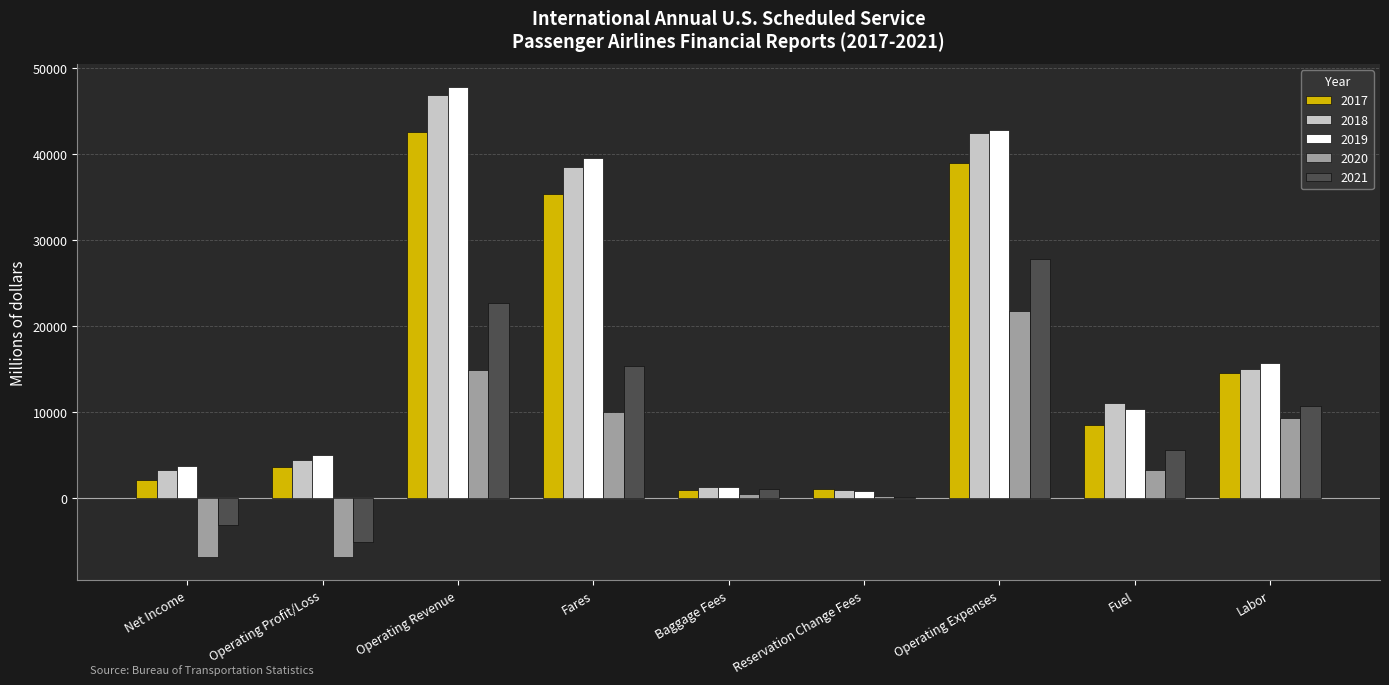

Which series has the largest range (max minus min)?

2019